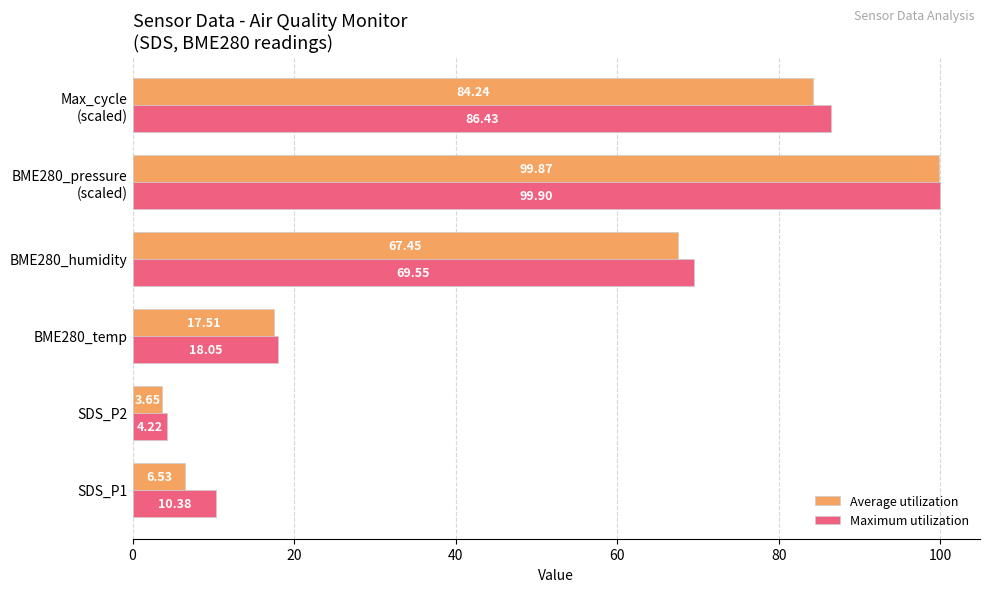

At which label is Maximum utilization closest to 52?

BME280_humidity